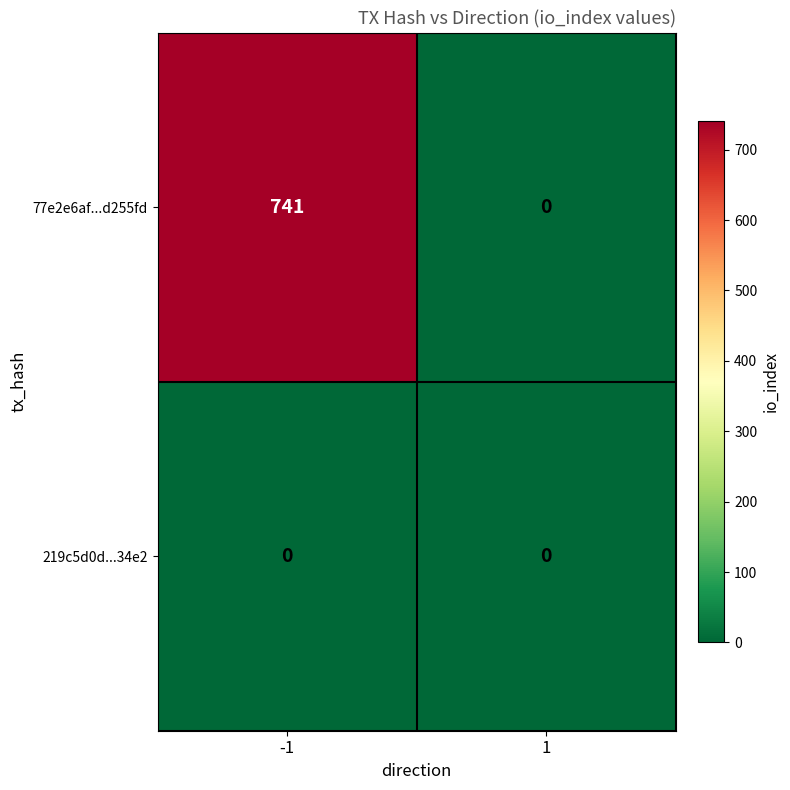

Which series has the largest range (max minus min)?

77e2e6af...d255fd